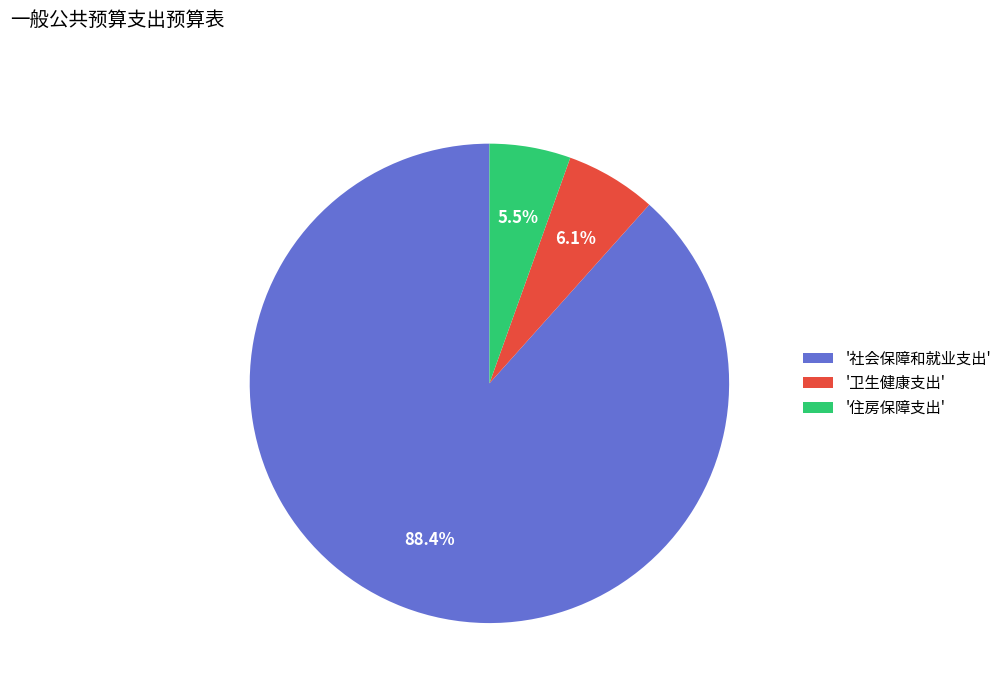

What is the total percentage of '卫生健康支出' and '社会保障和就业支出'?

94.5%